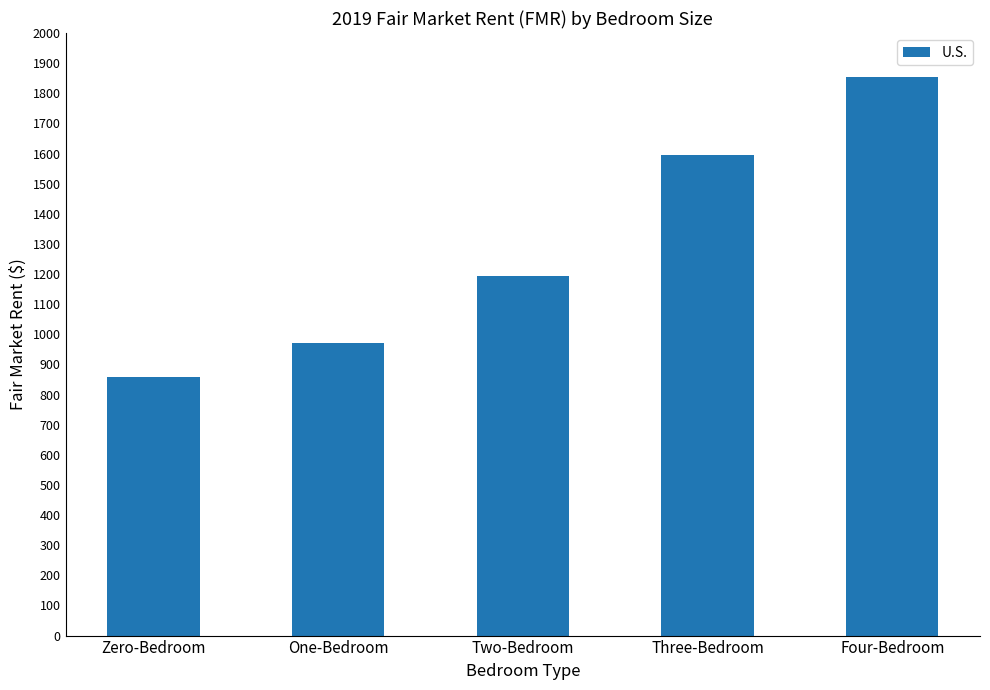

Between Two-Bedroom and Zero-Bedroom, which is larger?

Two-Bedroom